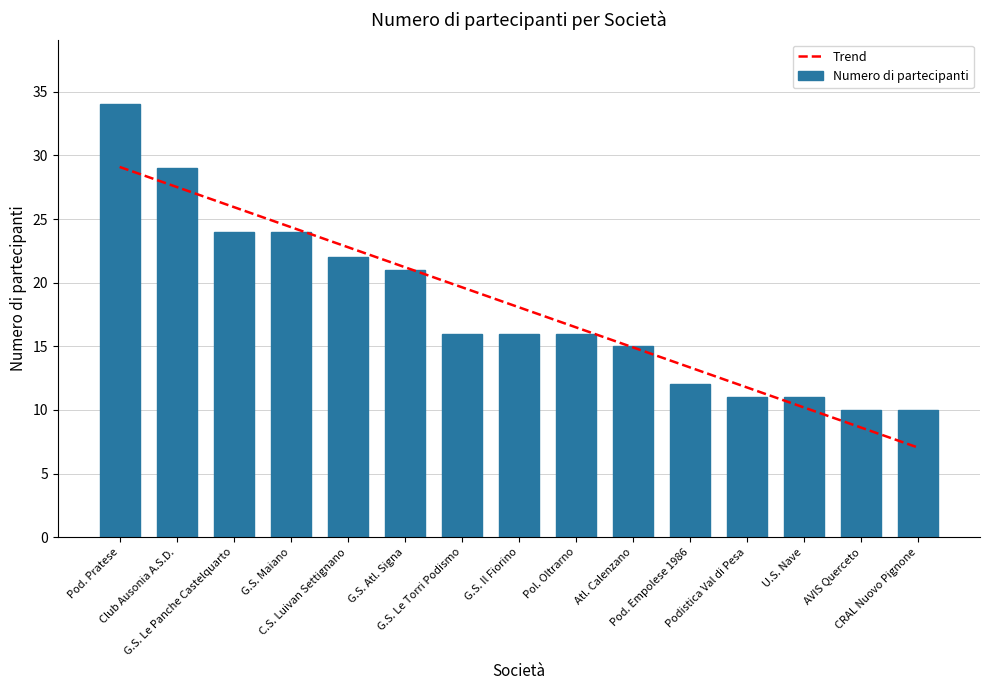

What is the difference between the maximum and second lowest values in the Numero di partecipanti series?

24